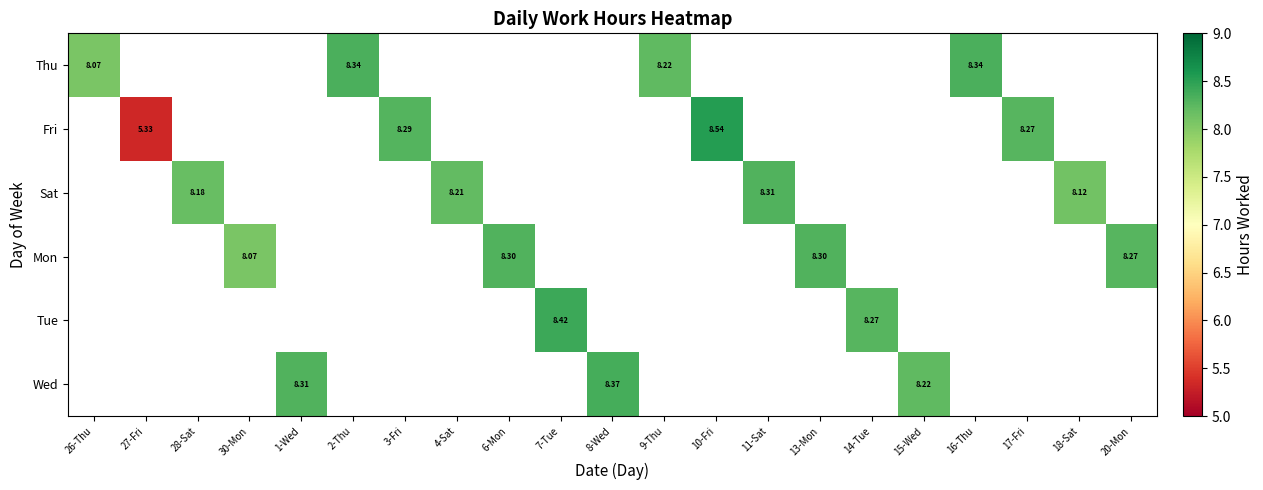

What is the greatest value displayed?

8.5